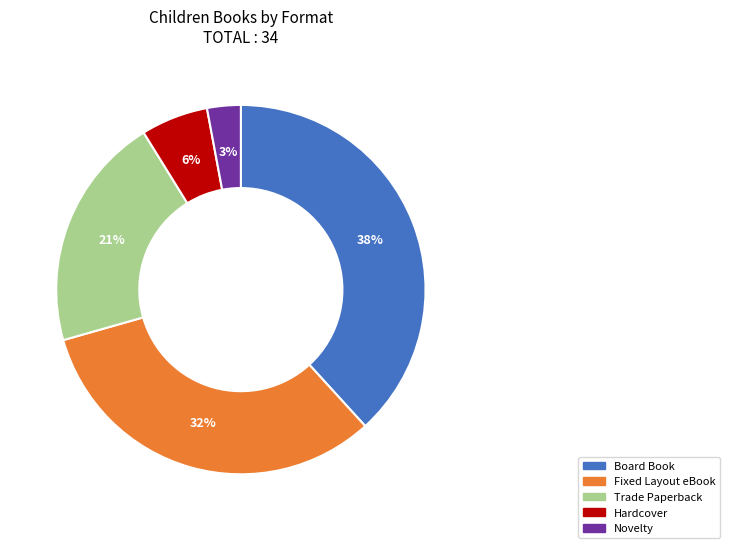

Which slice is the smallest?

Novelty